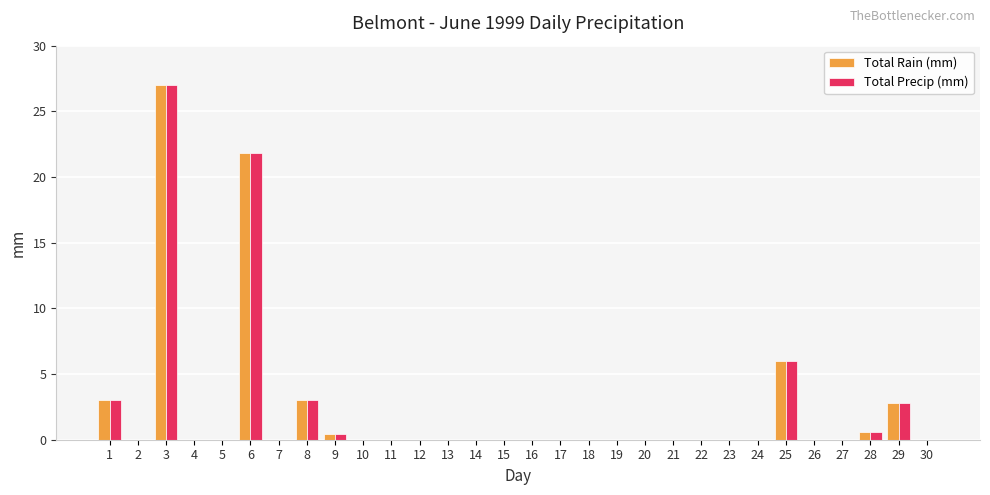

What is the sum of all Total Rain (mm) values?

64.6